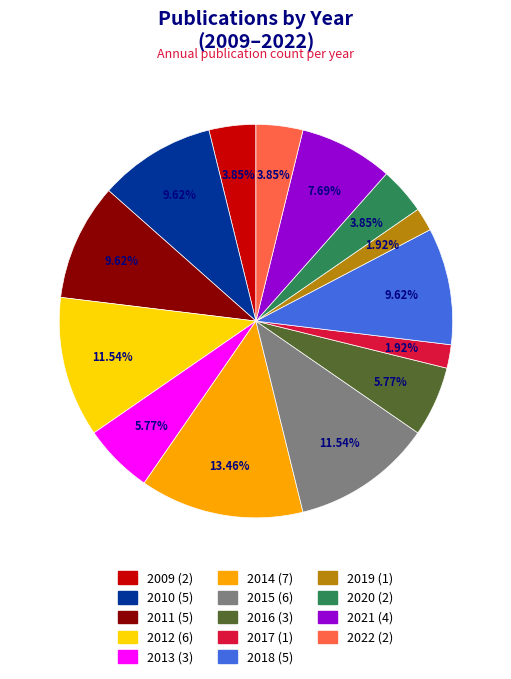

Approximately how many times larger is the value at 2015 compared to 2020?

3.0